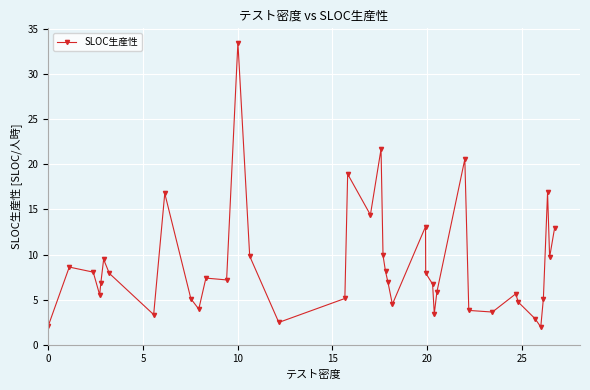

What is the smallest value displayed?

2.0